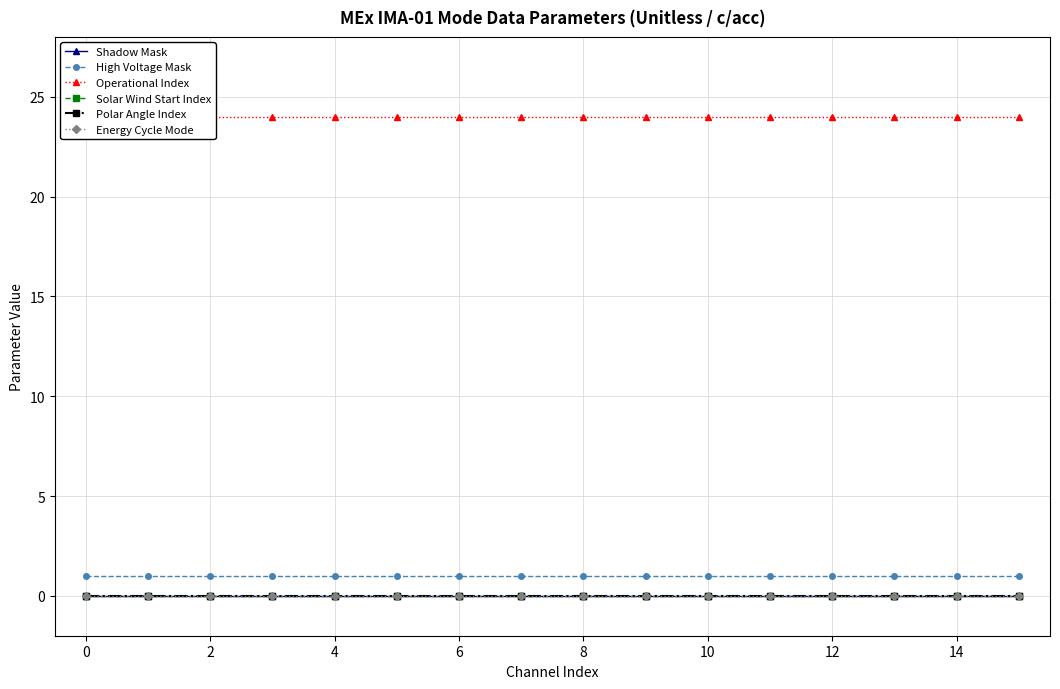

Is it true that Operational Index equals 24 at 13?

True